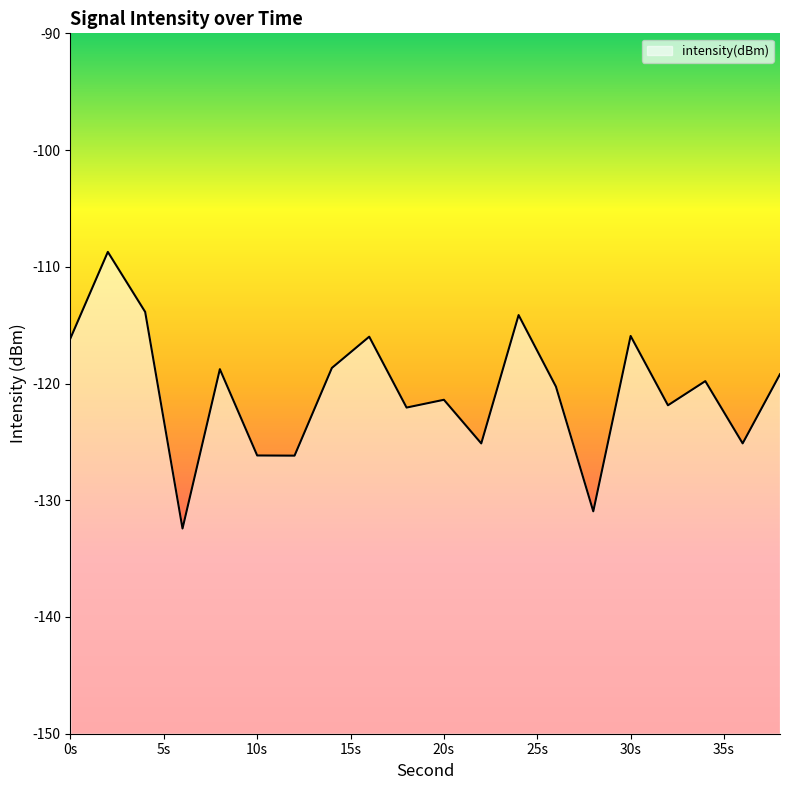

What is the change in value from 28 to 32?

+9.1